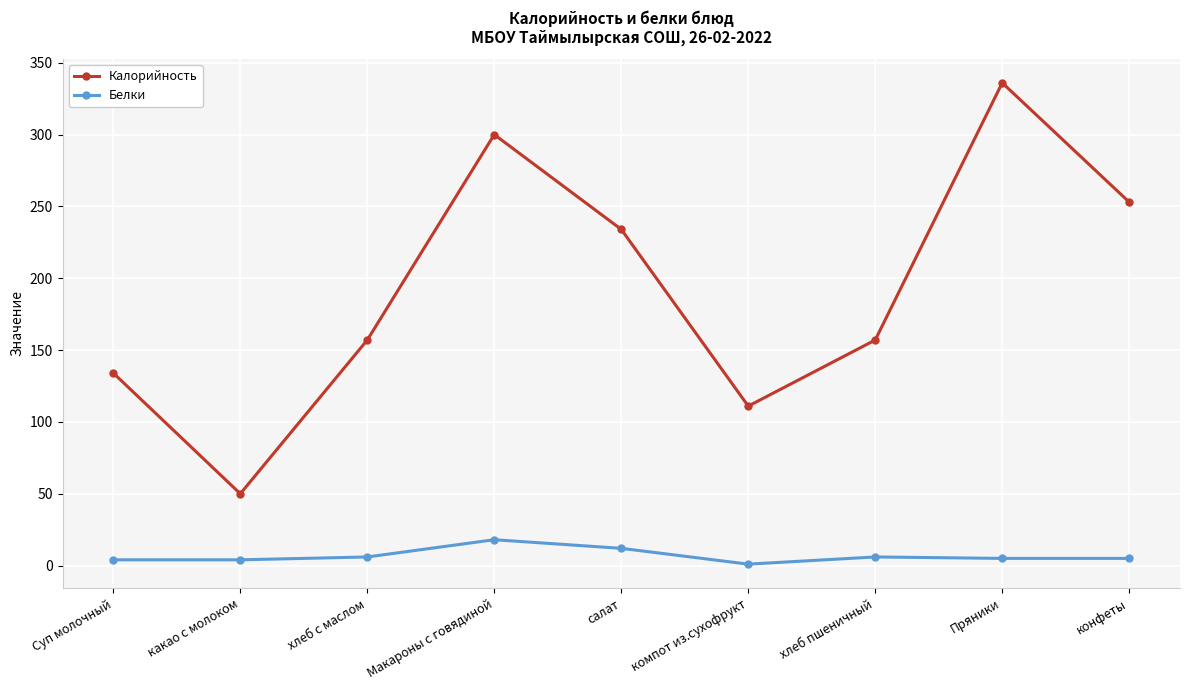

True or false: Белки has a value of 12 at салат.

True